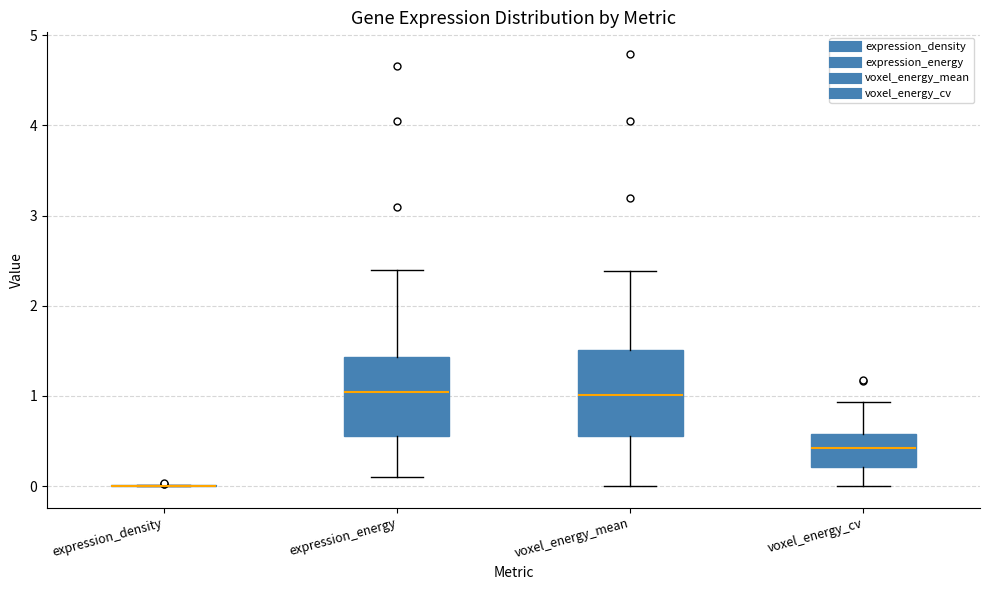

Reading left to right, read every box against the y-axis: the position of its median line, the range the box covers, and the ends of its whiskers. The values are not printed on the chart, so give them approximately, as read against the axis.

expression_density: box collapsed to a line at 0.0, whiskers 0.0 to 0.0
expression_energy: median 1.0, box 0.6 to 1.4, whiskers 0.1 to 2.4
voxel_energy_mean: median 1.0, box 0.6 to 1.5, whiskers 0.0 to 2.4
voxel_energy_cv: median 0.4, box 0.2 to 0.6, whiskers 0.0 to 0.9